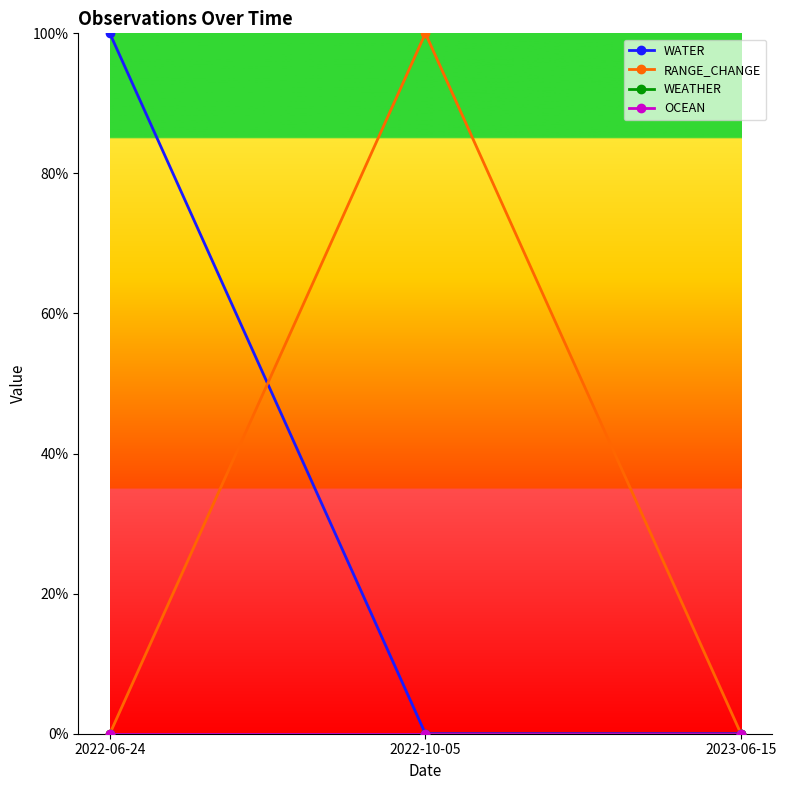

Which category has the lowest value across all series?

2022-10-05